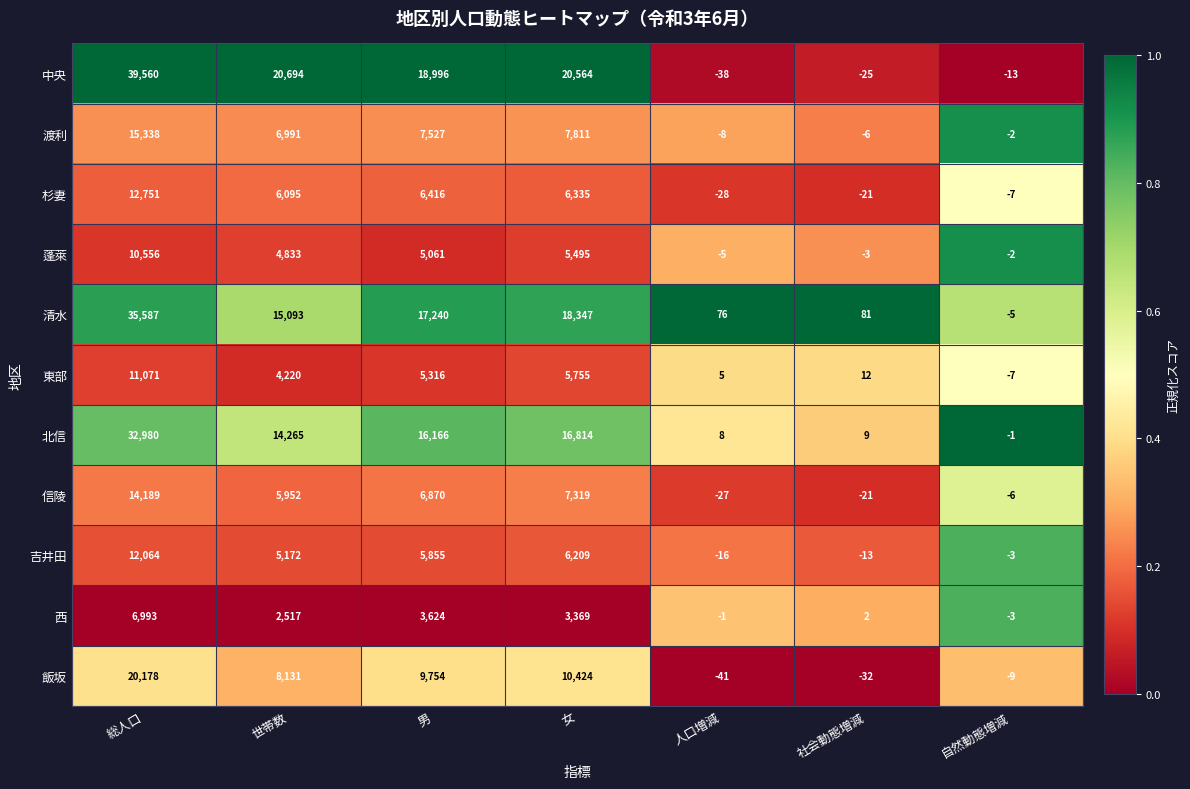

Rank the series by their maximum value, from highest to lowest.

中央, 清水, 北信, 飯坂, 渡利, 信陵, 杉妻, 吉井田, 東部, 蓬萊, 西